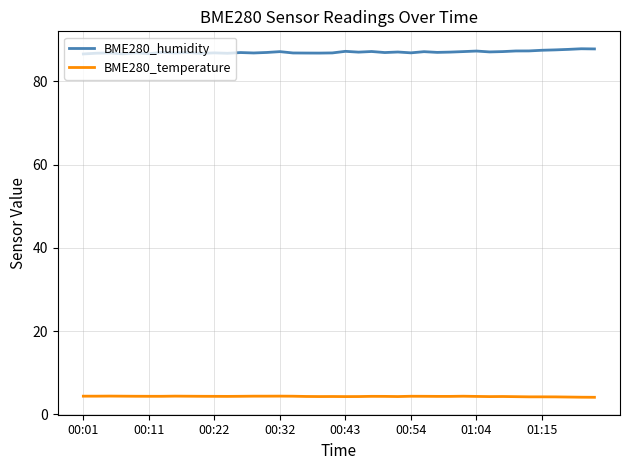

True or false: BME280_humidity and BME280_temperature intersect in this chart.

False